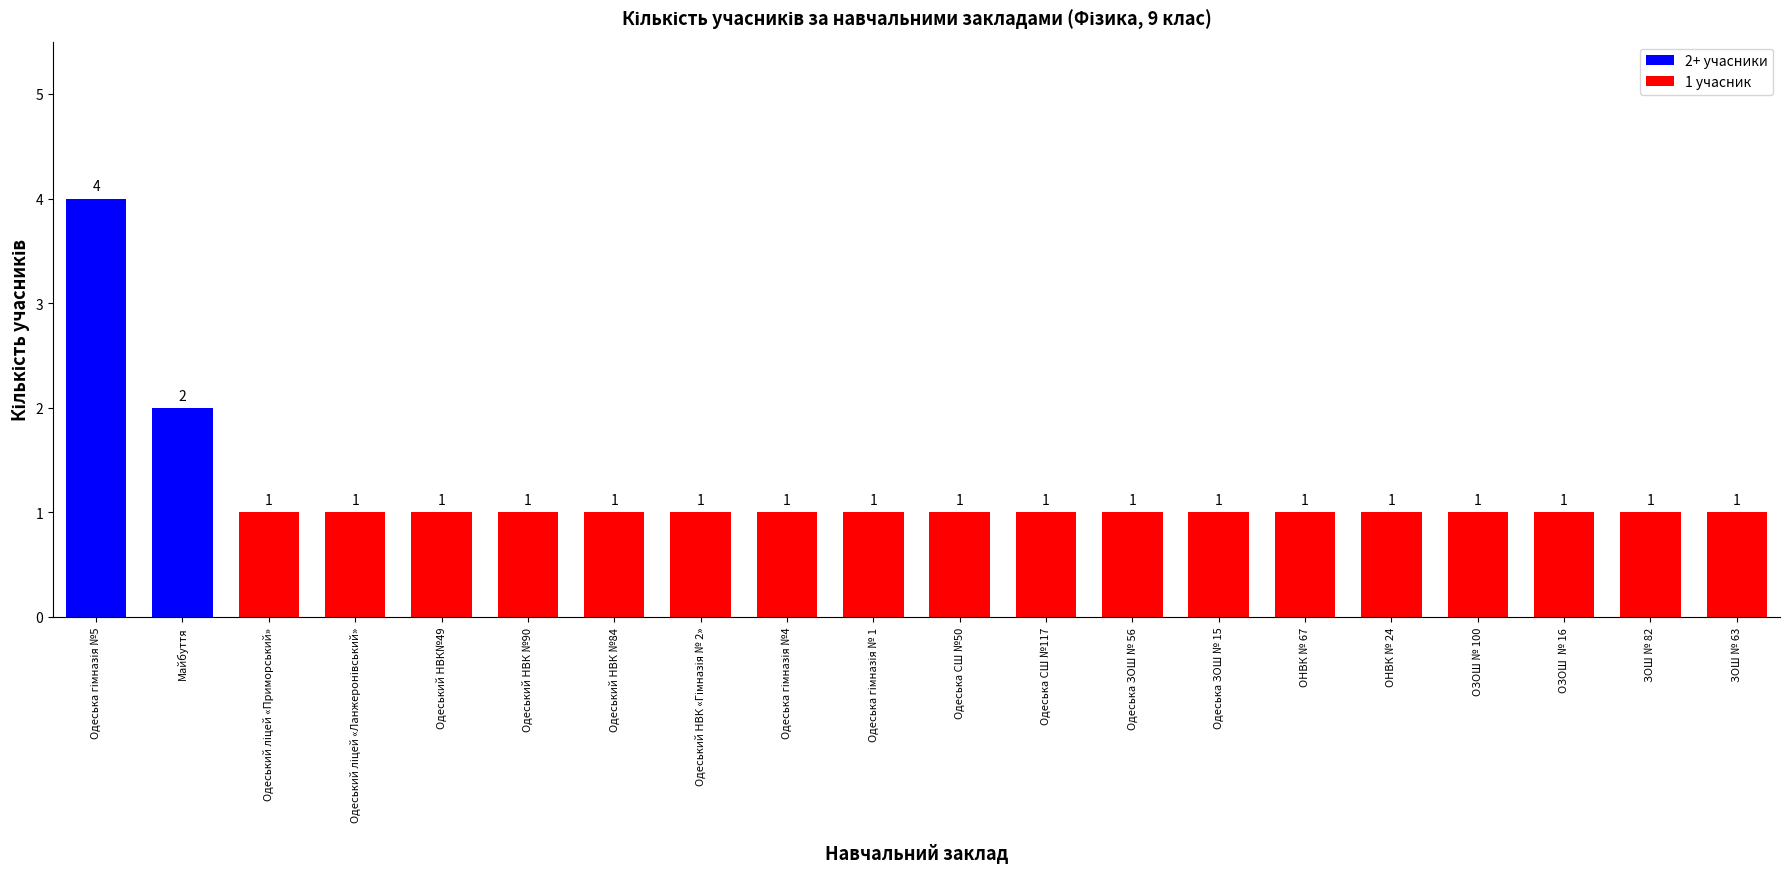

Reading right to left, list all the values displayed in this chart.

1	1	1	1	1	1	1	1	1	1	1	1	1	1	1	1	1	1	2	4